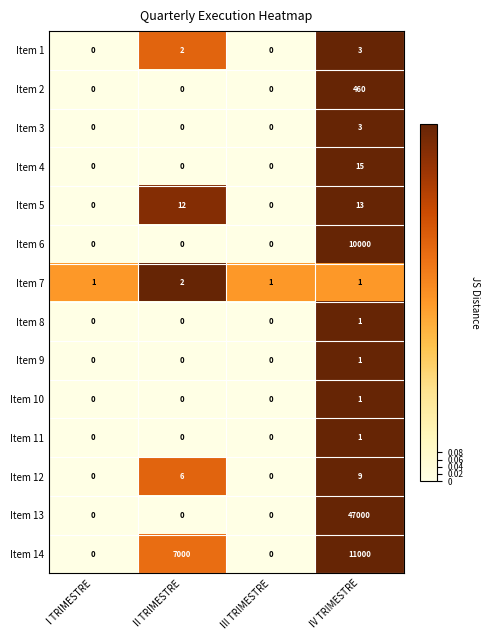

Which label corresponds to the largest value in the chart?

IV TRIMESTRE